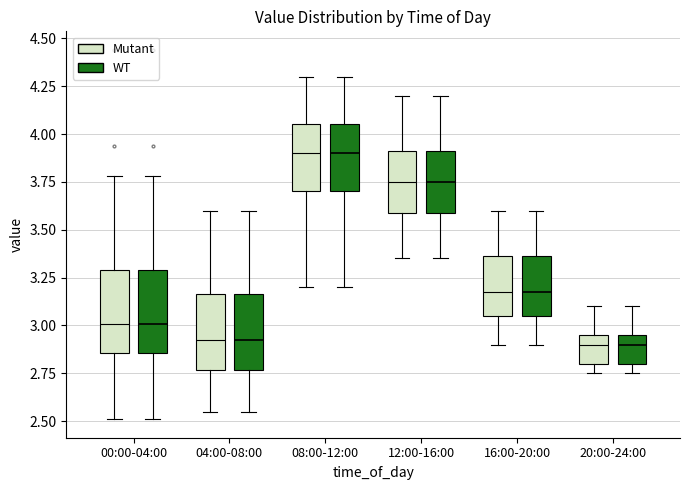

Reading left to right, read every box against the y-axis: the position of its median line, the range the box covers, and the ends of its whiskers. The values are not printed on the chart, so give them approximately, as read against the axis.

00:00-04:00 (Mutant): median 3.00, box 2.85 to 3.30, whiskers 2.50 to 3.80
00:00-04:00 (WT): median 3.00, box 2.85 to 3.30, whiskers 2.50 to 3.80
04:00-08:00 (Mutant): median 2.95, box 2.75 to 3.15, whiskers 2.55 to 3.60
04:00-08:00 (WT): median 2.95, box 2.75 to 3.15, whiskers 2.55 to 3.60
08:00-12:00 (Mutant): median 3.90, box 3.70 to 4.05, whiskers 3.20 to 4.30
08:00-12:00 (WT): median 3.90, box 3.70 to 4.05, whiskers 3.20 to 4.30
12:00-16:00 (Mutant): median 3.75, box 3.60 to 3.90, whiskers 3.35 to 4.20
12:00-16:00 (WT): median 3.75, box 3.60 to 3.90, whiskers 3.35 to 4.20
16:00-20:00 (Mutant): median 3.20, box 3.05 to 3.35, whiskers 2.90 to 3.60
16:00-20:00 (WT): median 3.20, box 3.05 to 3.35, whiskers 2.90 to 3.60
20:00-24:00 (Mutant): median 2.90, box 2.80 to 2.95, whiskers 2.75 to 3.10
20:00-24:00 (WT): median 2.90, box 2.80 to 2.95, whiskers 2.75 to 3.10